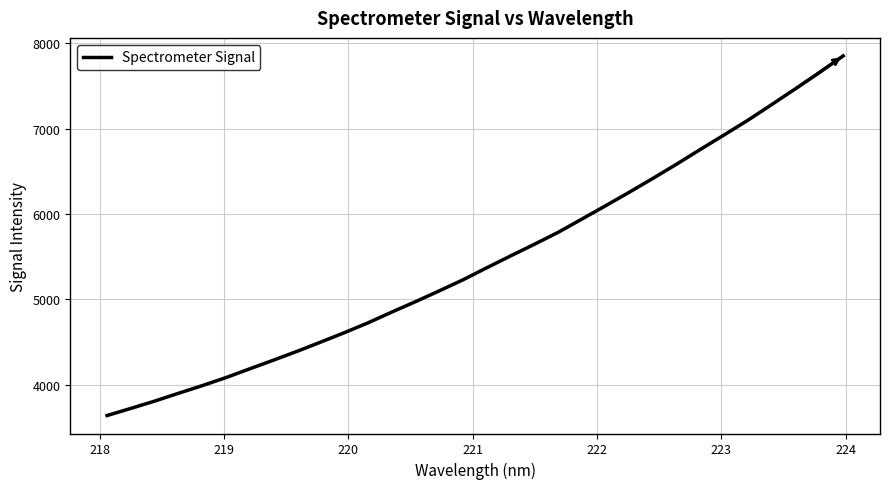

What is the maximum value shown in the chart?

7851.5